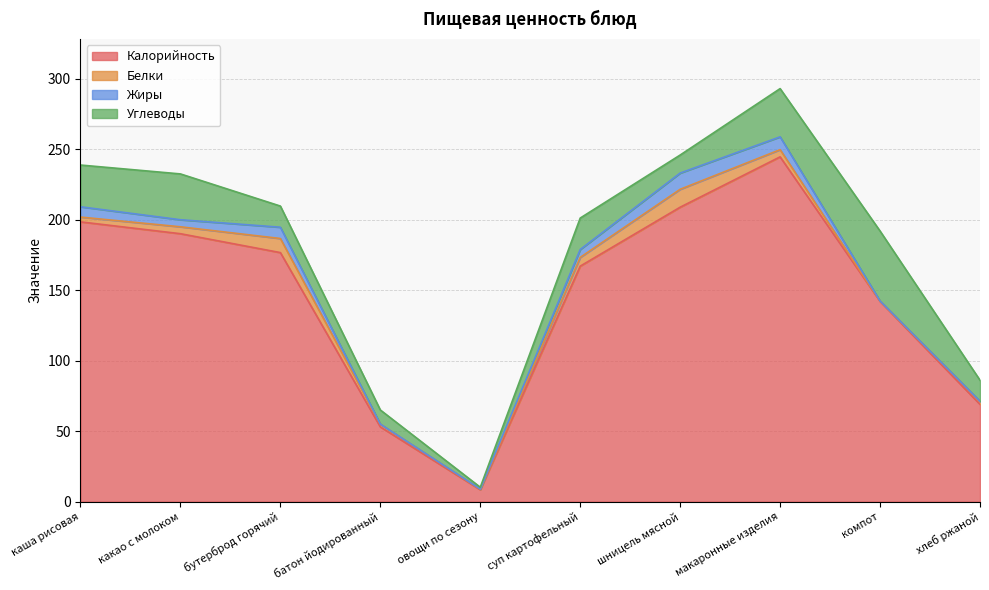

What is the difference between the maximum and second lowest values in the Жиры series?

11.4